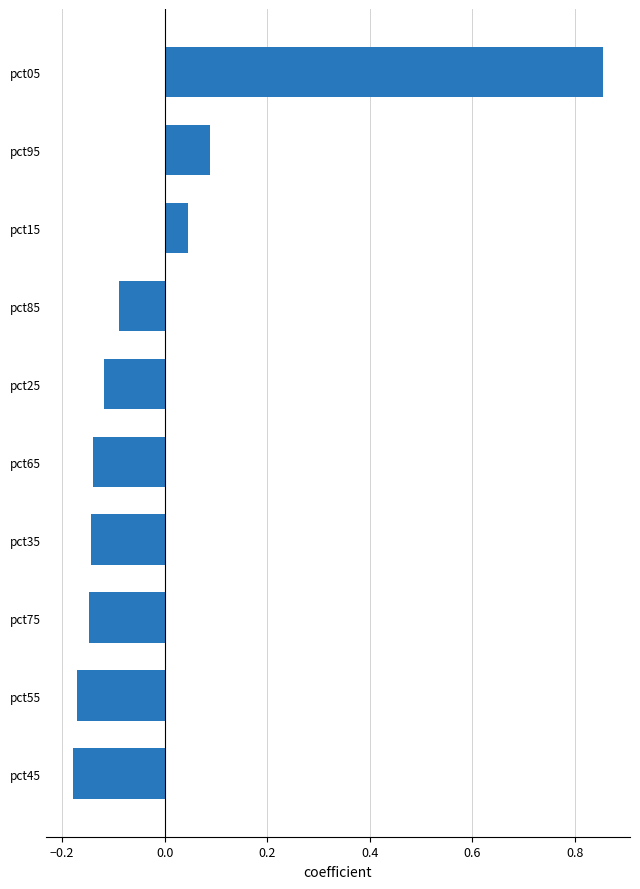

Between pct55 and pct95, which is larger?

pct95